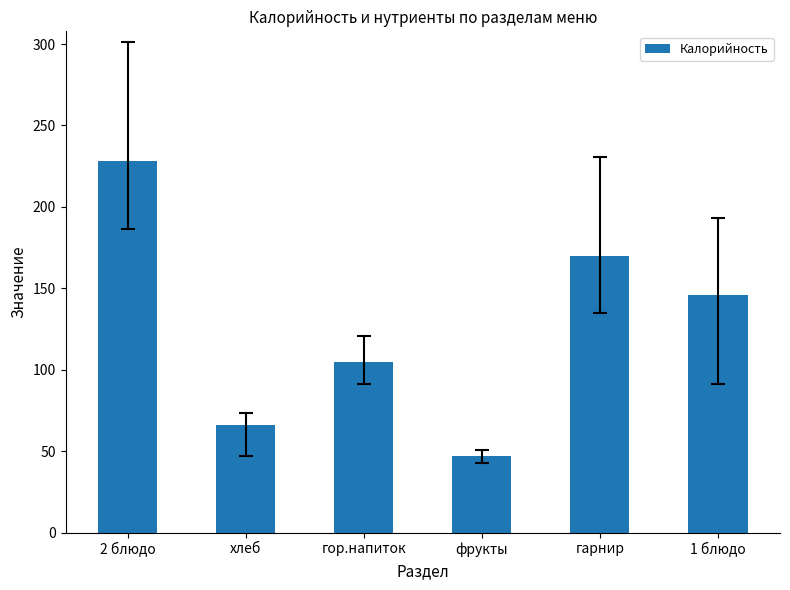

What is the change in value from хлеб to гарнир?

+104